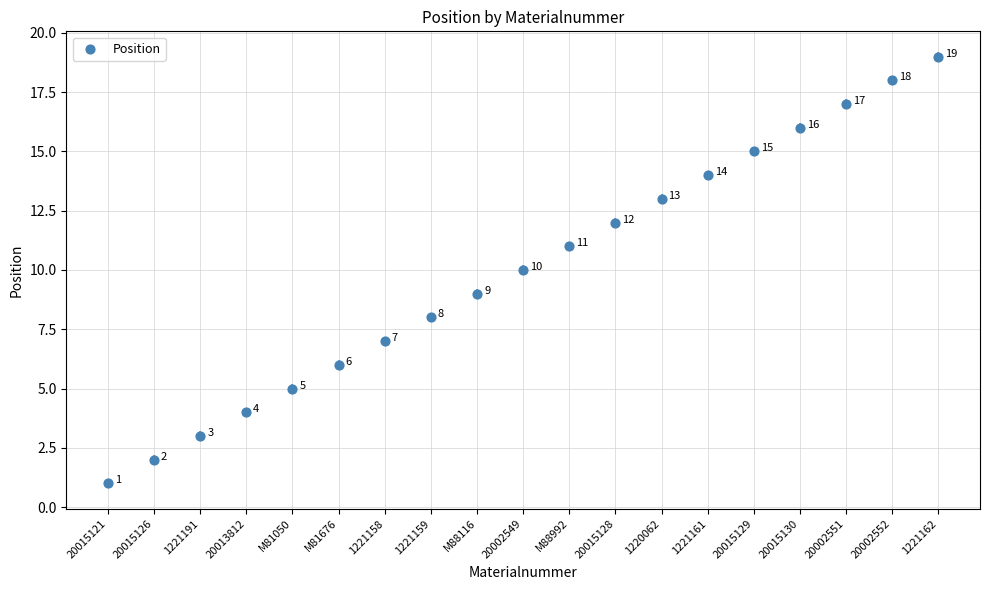

What Y value in the scatter plot is closest to 10?

10